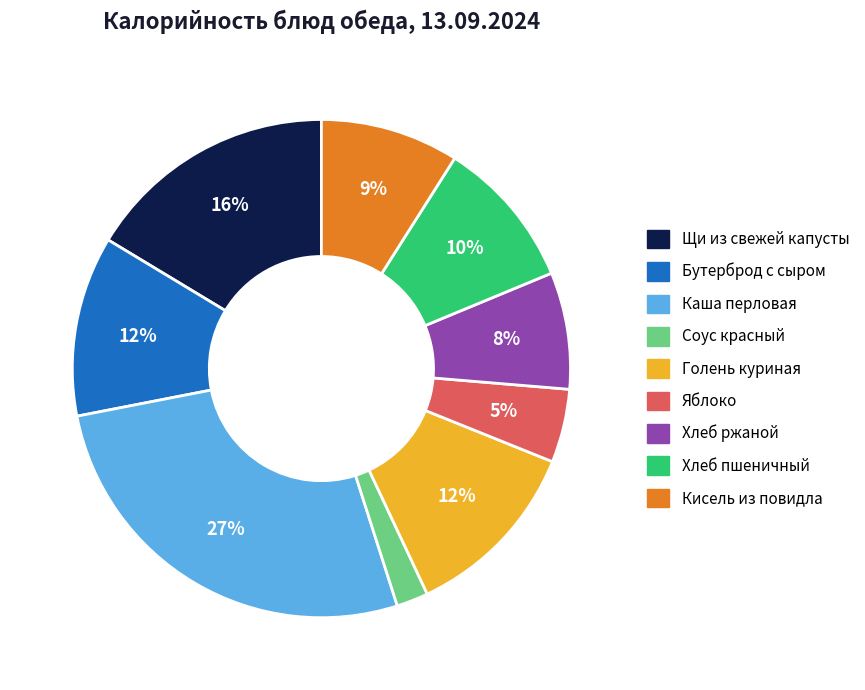

What percentage is the Каша перловая slice, to the nearest percent?

27%